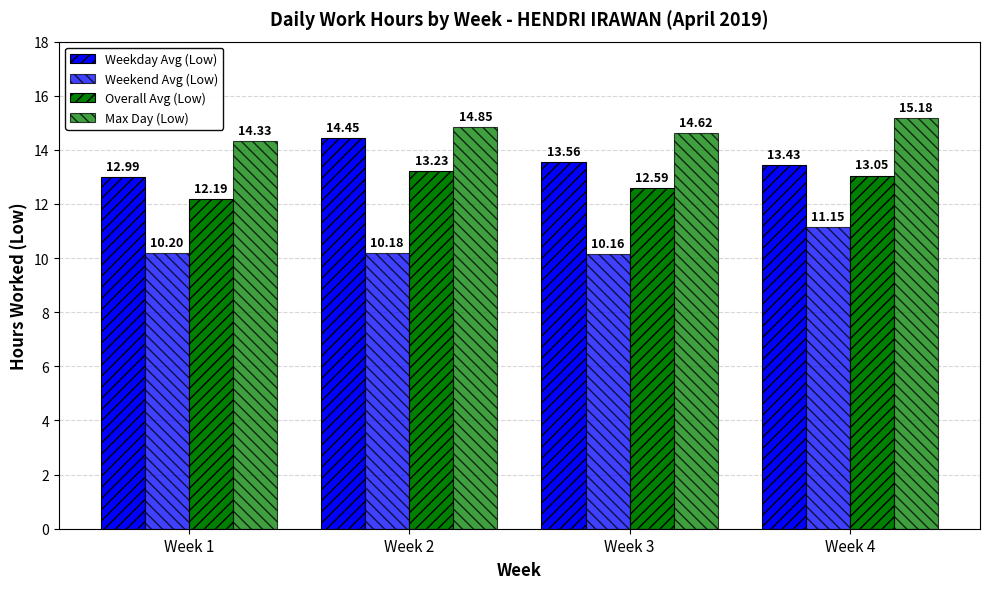

Reading left to right, transcribe all the data shown in this chart.

Weekday Avg (Low): Week 1=13.0	Week 2=14.4	Week 3=13.6	Week 4=13.4
Weekend Avg (Low): Week 1=10.2	Week 2=10.2	Week 3=10.2	Week 4=11.2
Overall Avg (Low): Week 1=12.2	Week 2=13.2	Week 3=12.6	Week 4=13.1
Max Day (Low): Week 1=14.3	Week 2=14.8	Week 3=14.6	Week 4=15.2